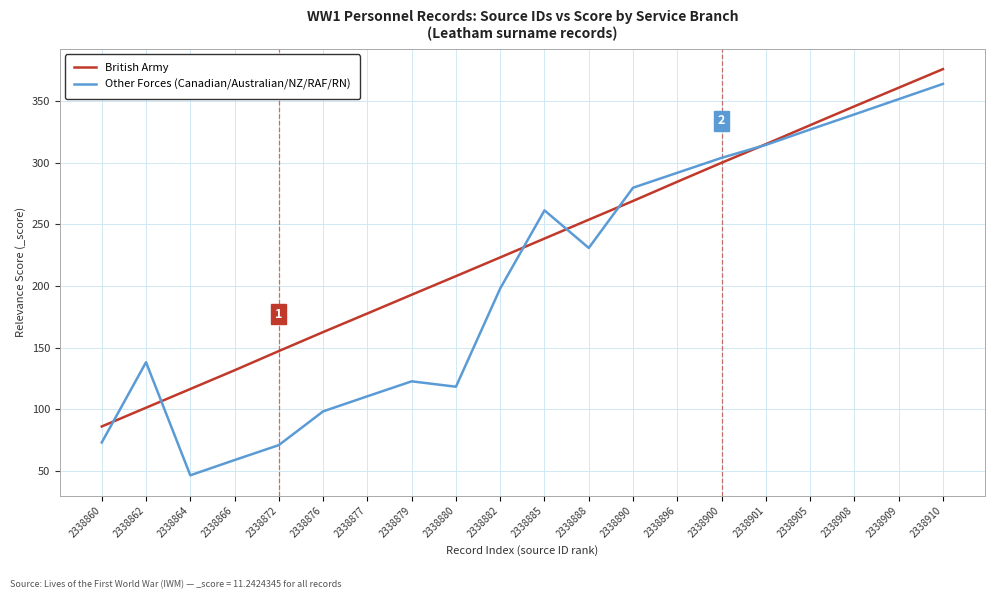

What is the average value of the British Army series?

231.1